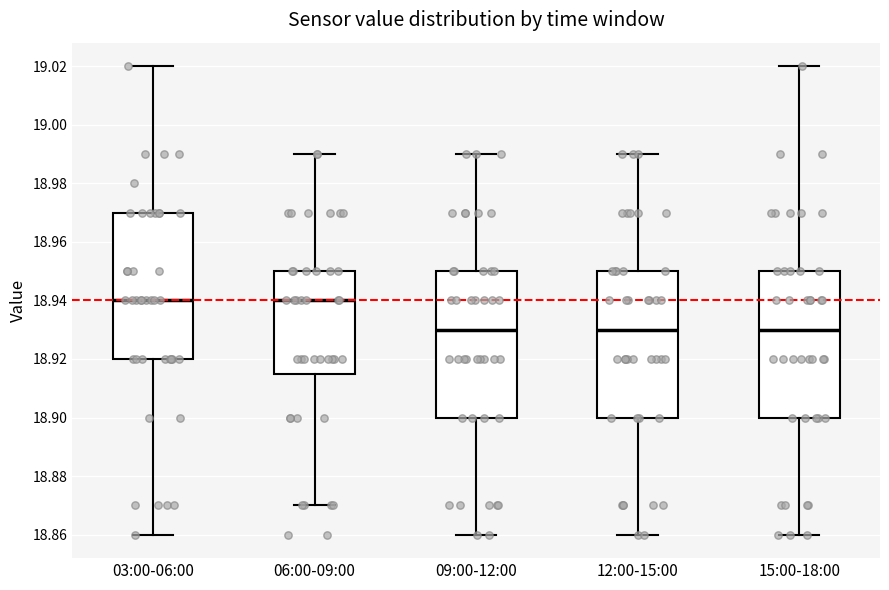

Reading left to right, transcribe this box plot: for each box, give where its median line is, the range the box spans, and where its two whiskers end, as read against the y-axis. The values are not printed on the chart, so give them approximately, as read against the axis.

03:00-06:00: median 18.940, box 18.920 to 18.970, whiskers 18.860 to 19.020
06:00-09:00: median 18.940, box 18.916 to 18.950, whiskers 18.870 to 18.990
09:00-12:00: median 18.930, box 18.900 to 18.950, whiskers 18.860 to 18.990
12:00-15:00: median 18.930, box 18.900 to 18.950, whiskers 18.860 to 18.990
15:00-18:00: median 18.930, box 18.900 to 18.950, whiskers 18.860 to 19.020